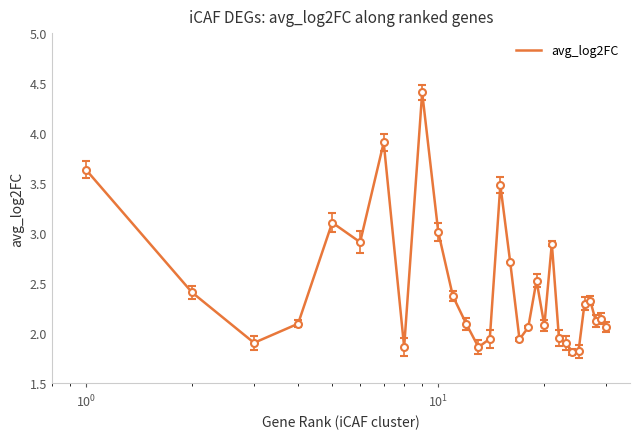

What is the difference between the maximum and minimum values?

2.6